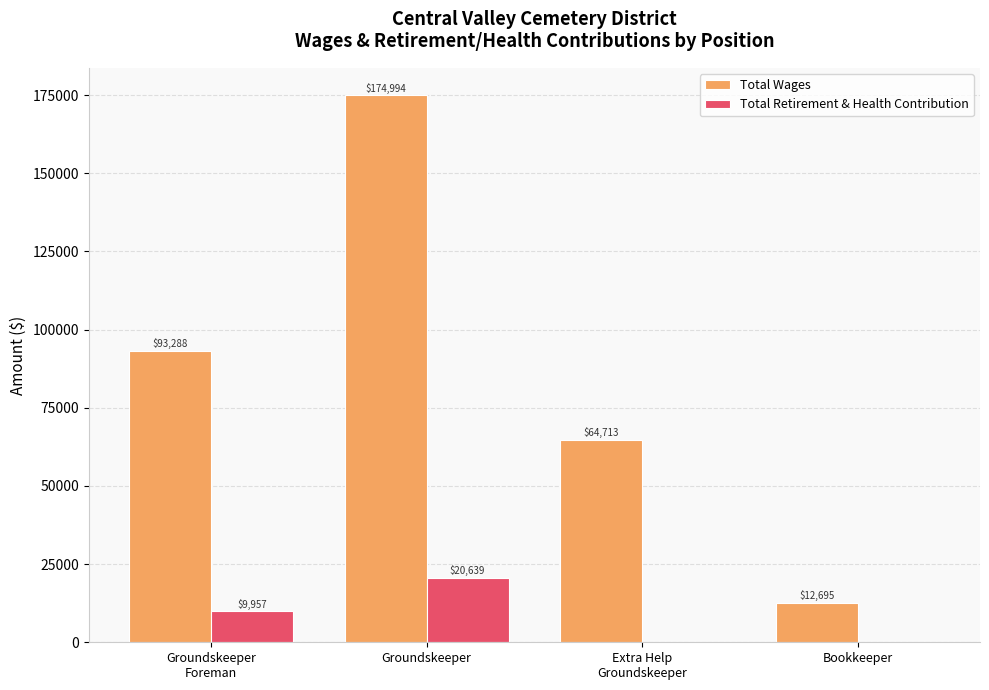

Is the value of Total Retirement & Health Contribution at Extra Help
Groundskeeper greater than the value of Total Wages at Extra Help
Groundskeeper?

No